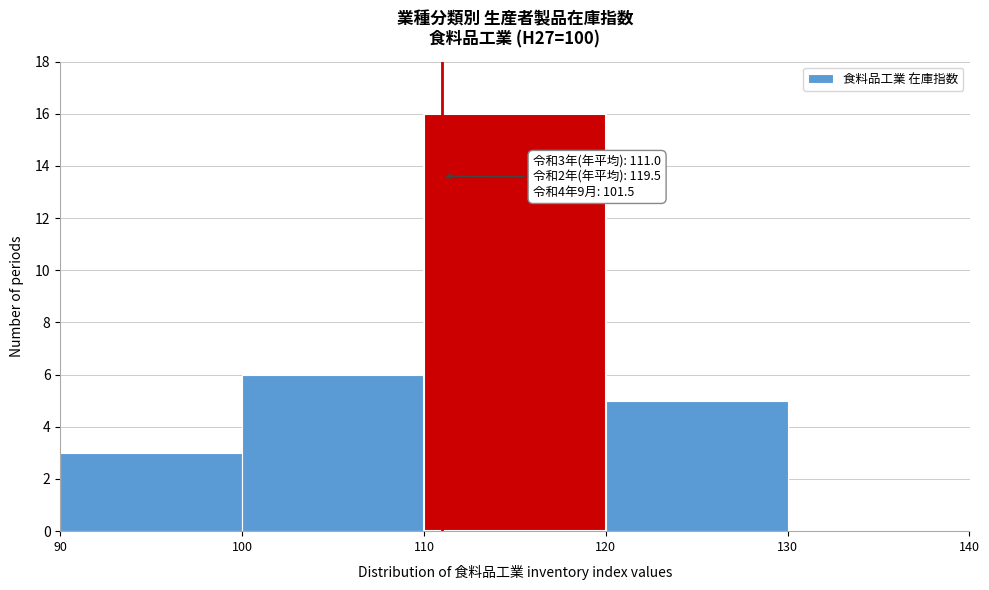

Over which range of the x-axis is the bar tallest?

110 to 120